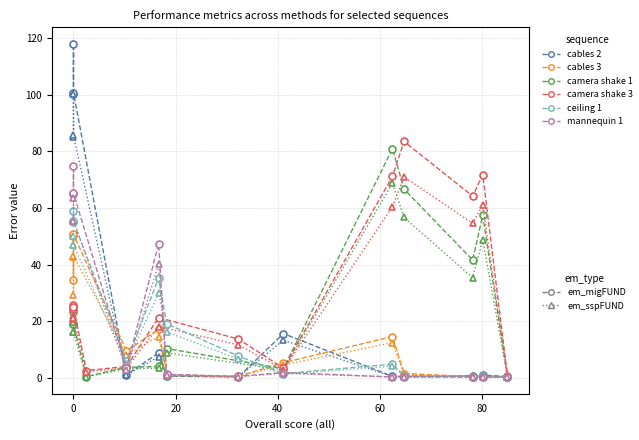

True or false: there are more than 2 points higher than both neighbors.

False